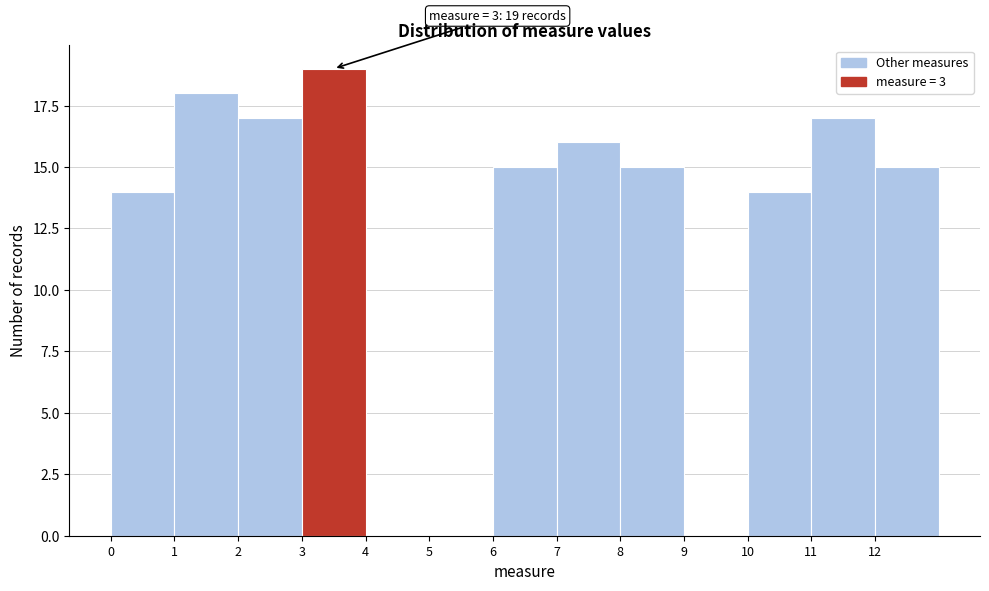

Which range on the x-axis has the tallest bar?

3 to 4